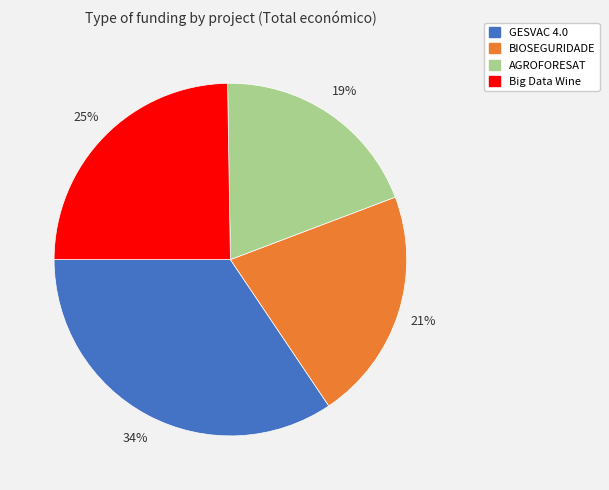

To the nearest percent, what is the combined percentage of Big Data Wine and BIOSEGURIDADE?

46%